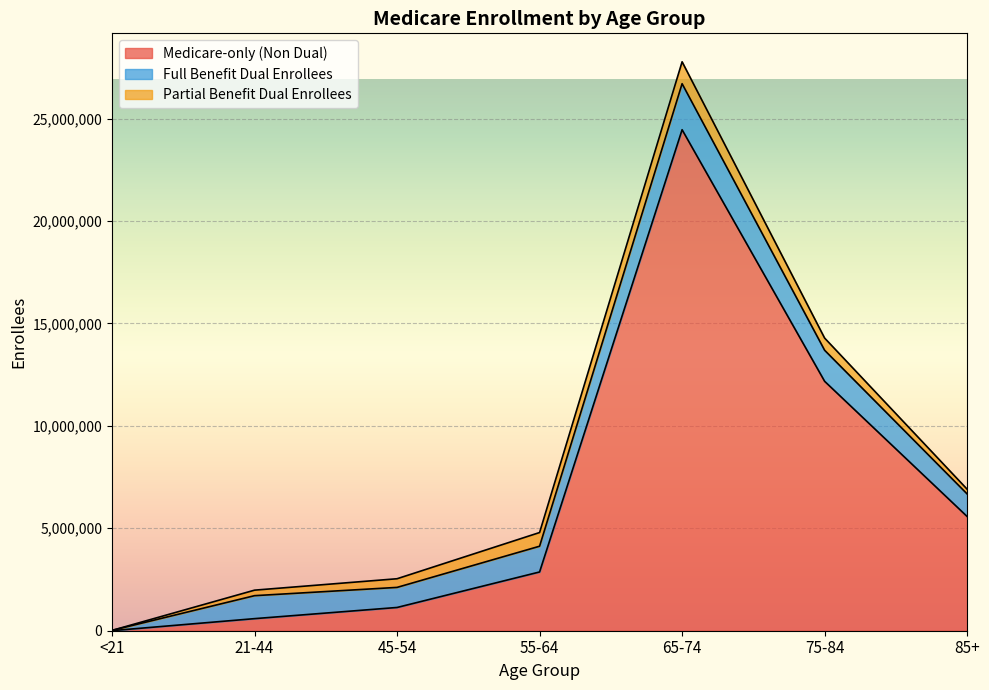

What is the total value across all series at 75-84?

14285621